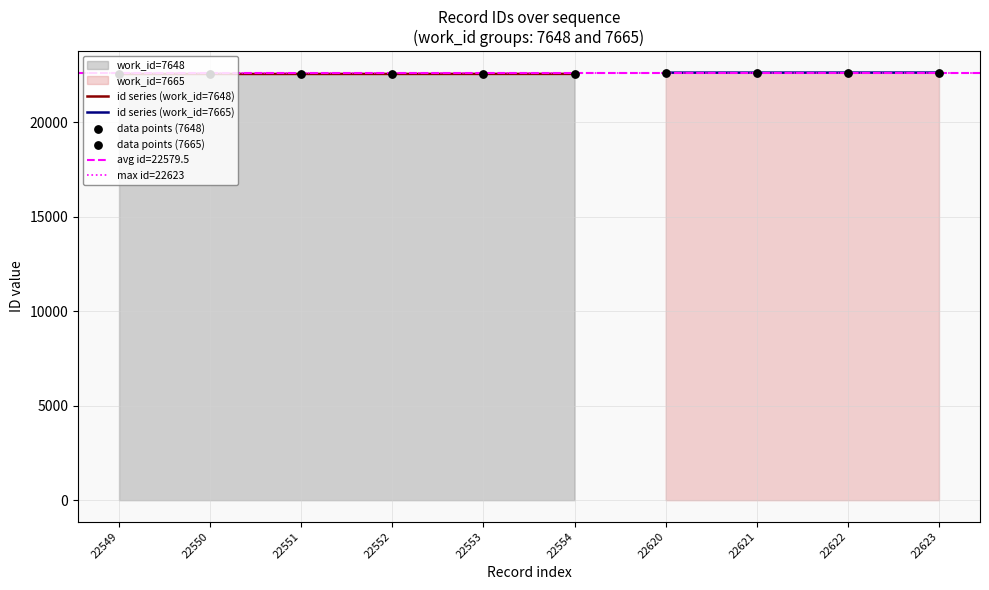

Between 22622 and 22620, which is larger?

22622